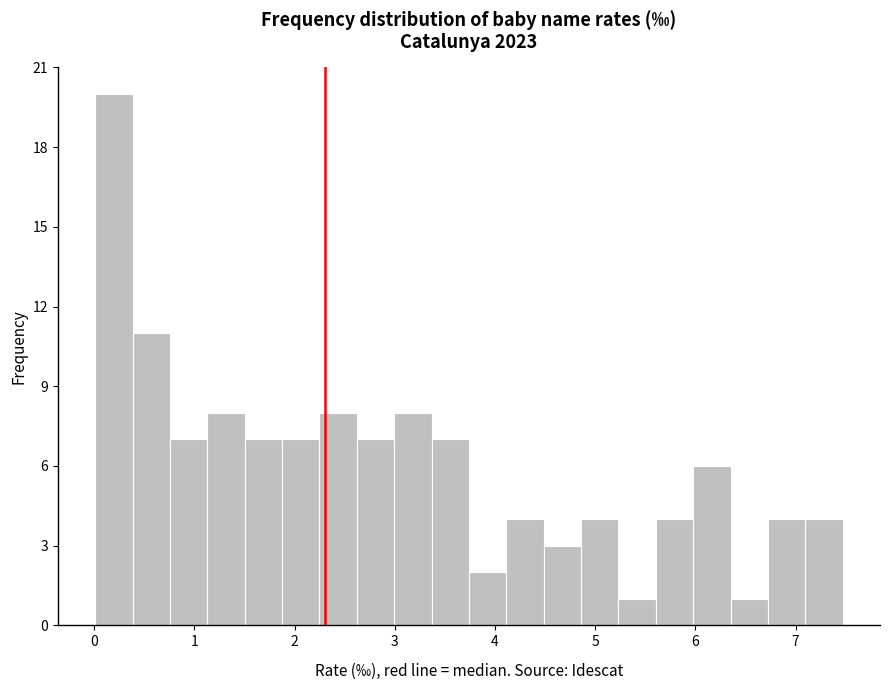

Around what value on the x-axis is the tallest bar? Give the approximate position of its centre, as read against the axis.

0.2